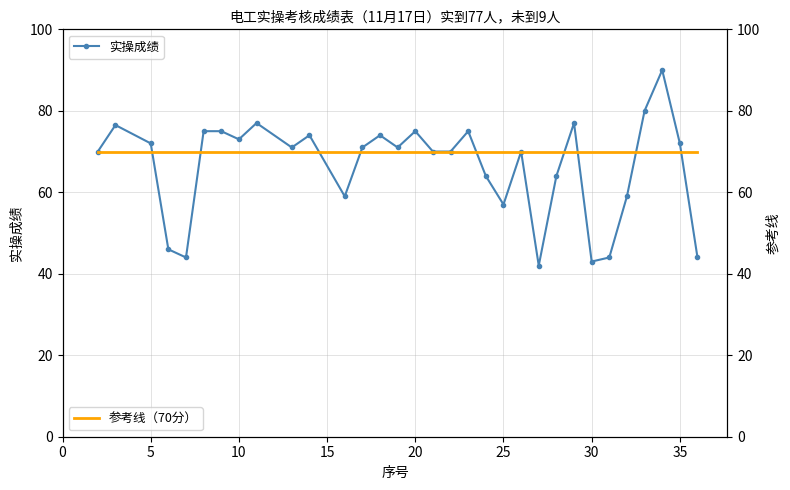

The 实操成绩 series shows 125.6 at 10. True or false?

False